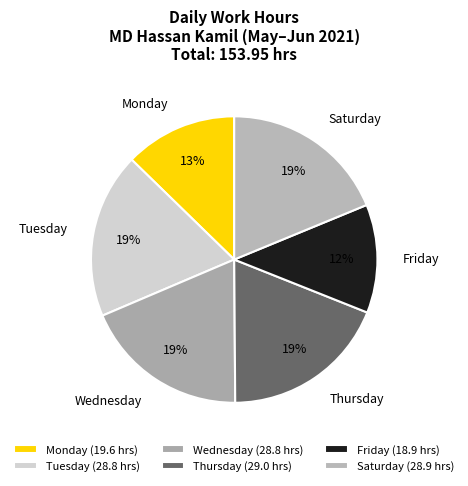

The Saturday slice represents 19% of the pie. True or false?

True